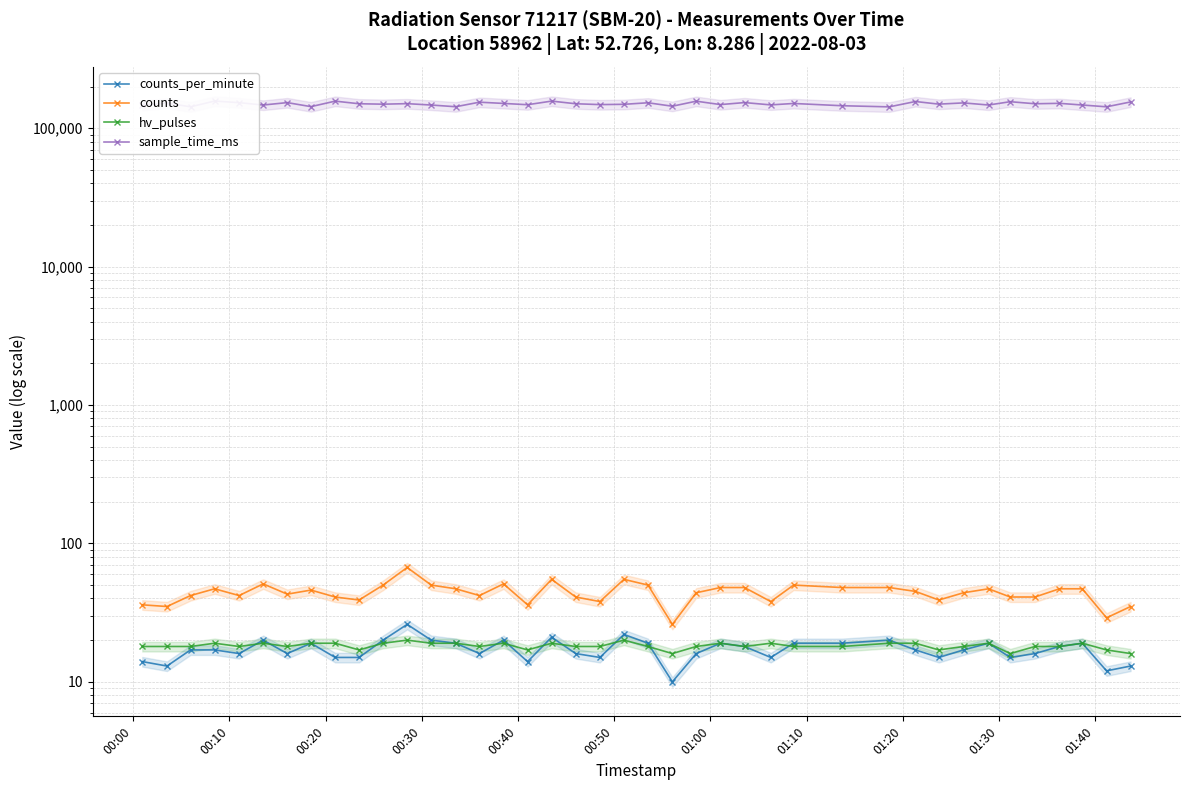

What is the spread (max minus min) of values at 00:30?

157200